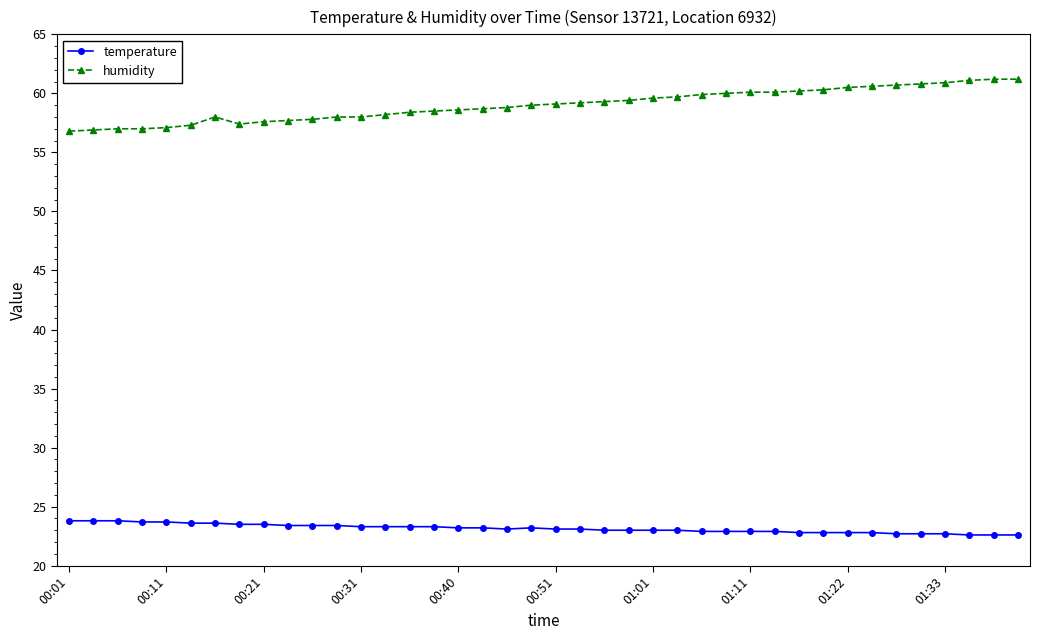

List the series in order of their peak value, lowest first.

temperature, humidity